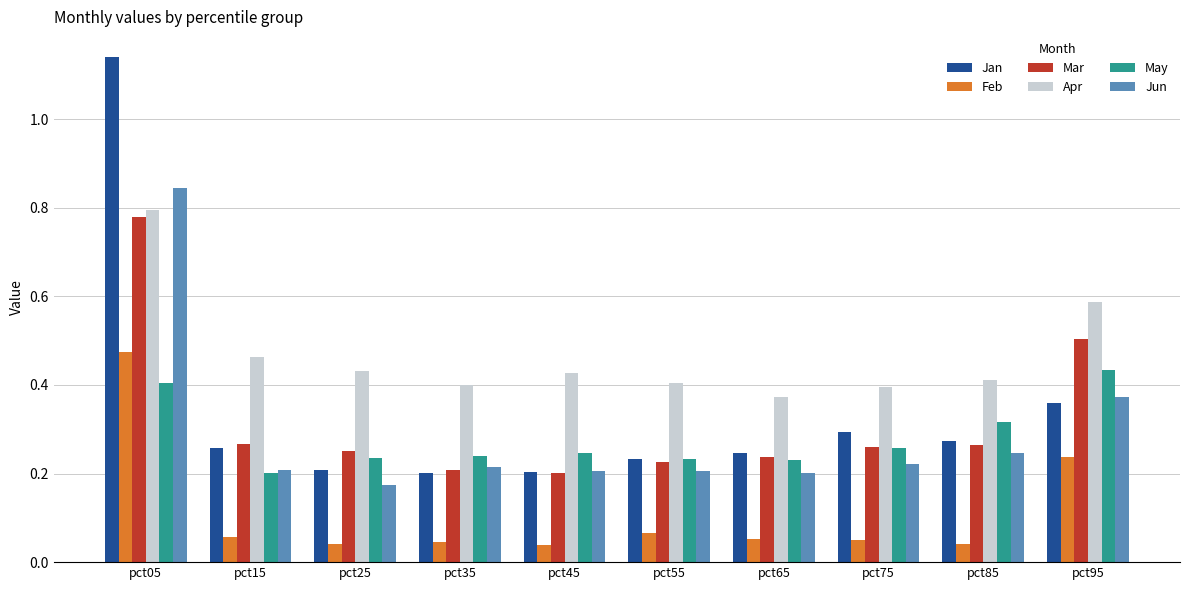

Which series has the largest total across all categories?

Apr